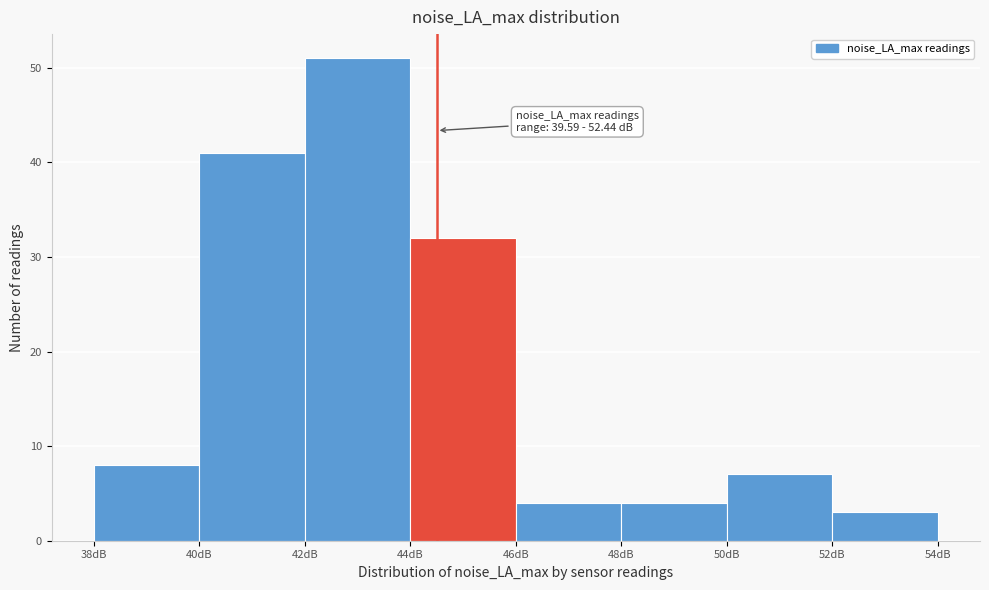

Which range on the x-axis has the tallest bar?

42 to 44